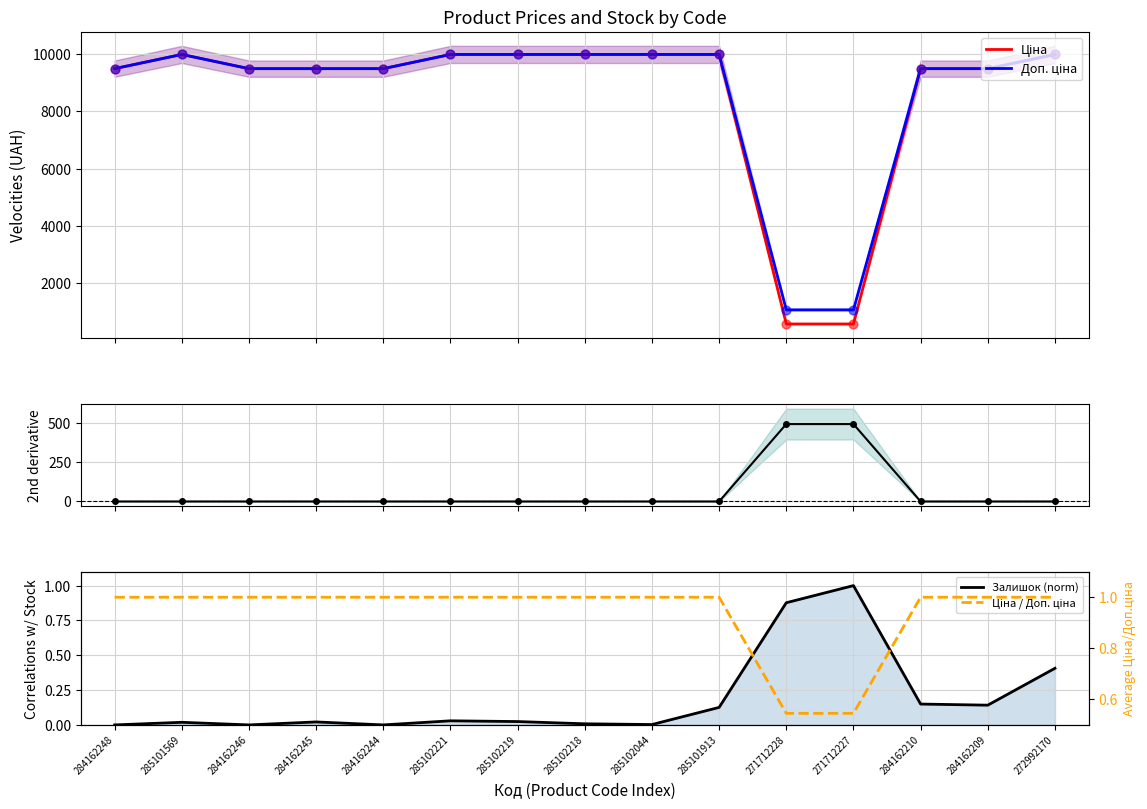

Which series has the widest spread of Y values?

Ціна